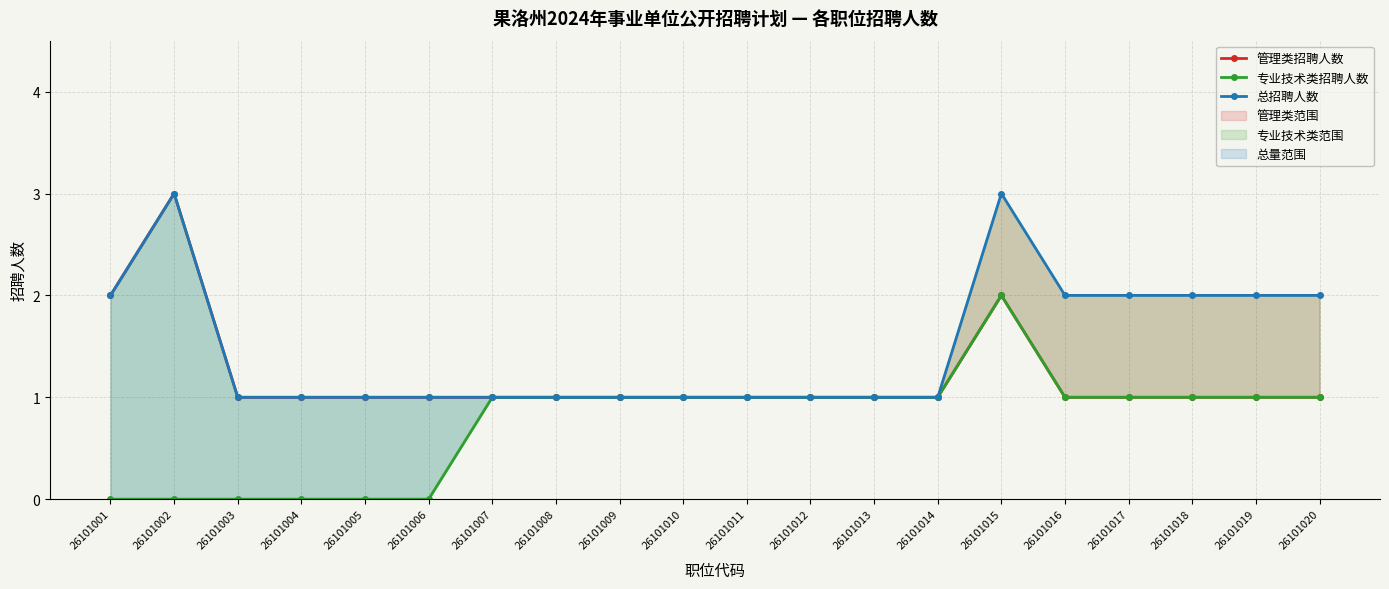

Which series has the largest total across all categories?

总招聘人数